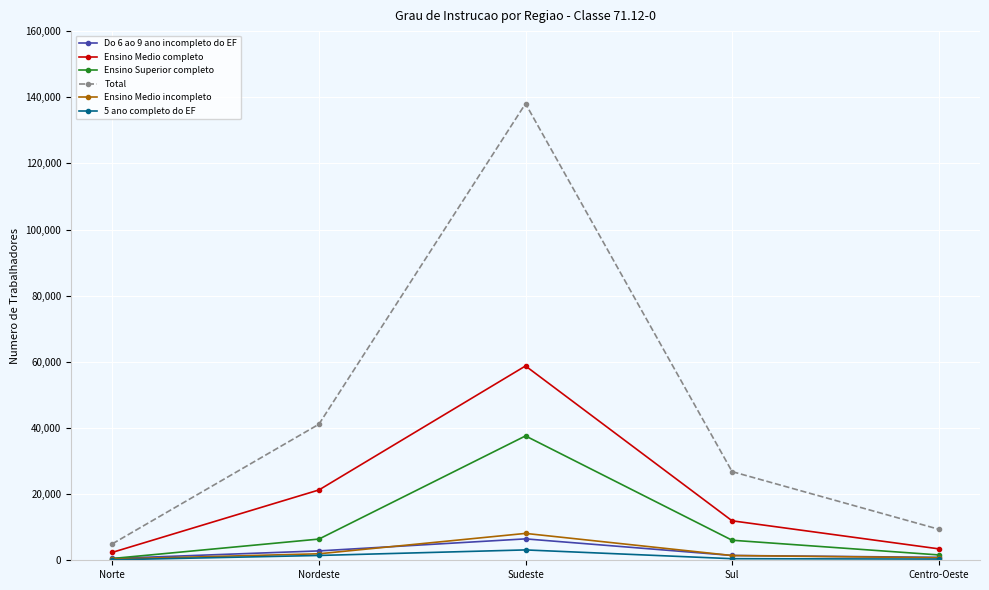

What is the label of the 4th point from the left?

Sul